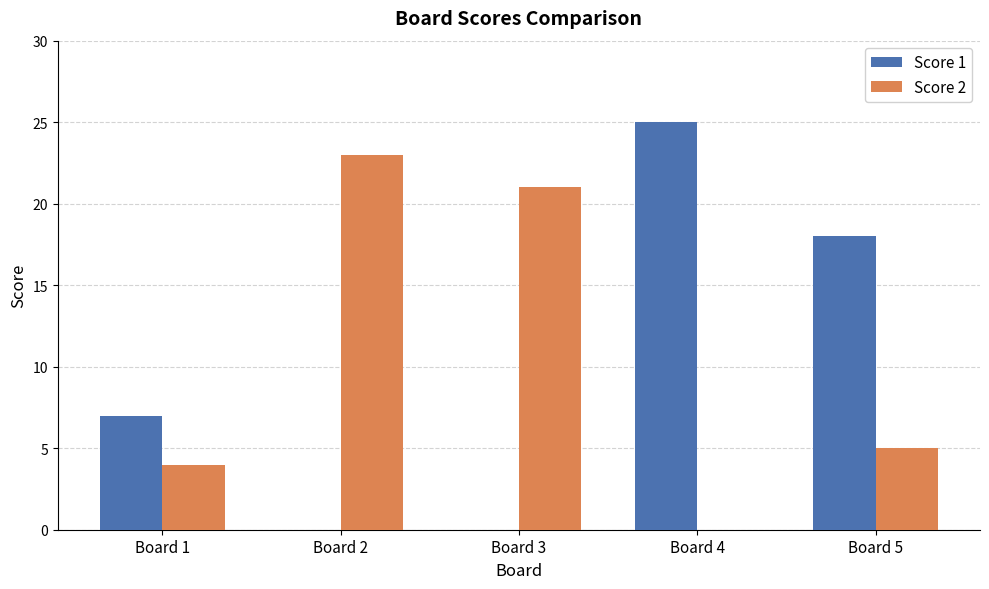

At which label is Score 2 closest to 11?

Board 5